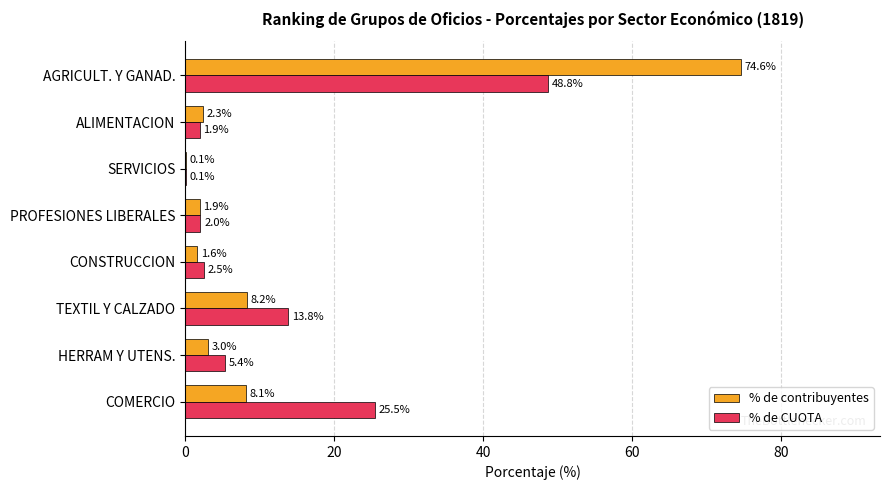

The value of % de CUOTA at ALIMENTACION is 1.9. True or false?

True